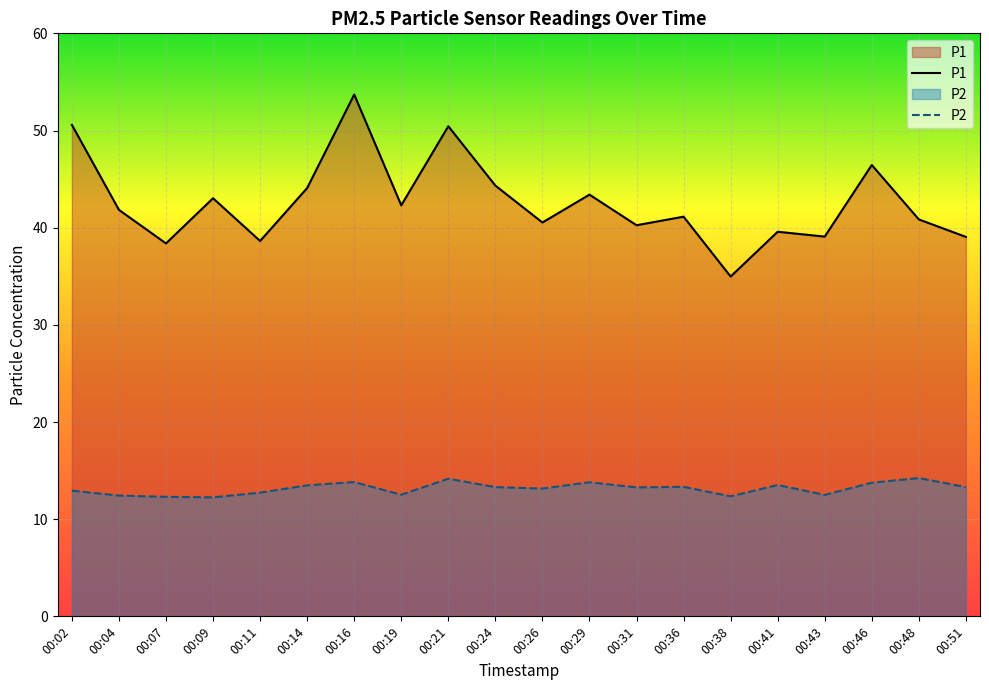

How many data points in P2 are less than 13?

8